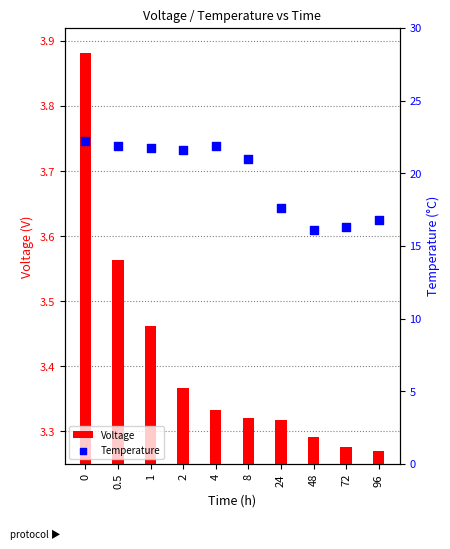

Which series reaches the maximum Y coordinate?

Temperature